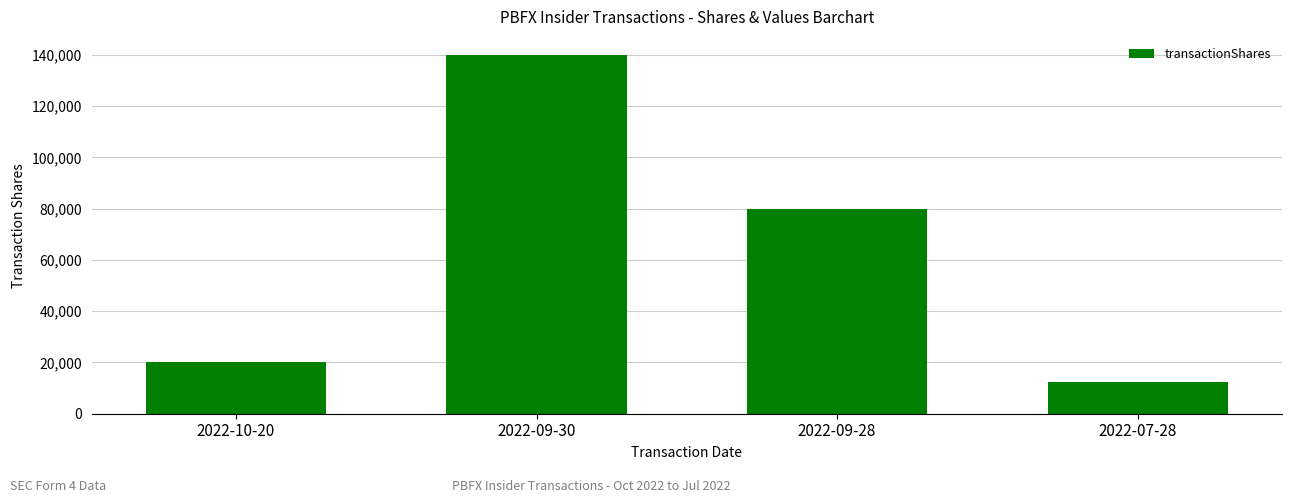

How many bars are there in total?

4